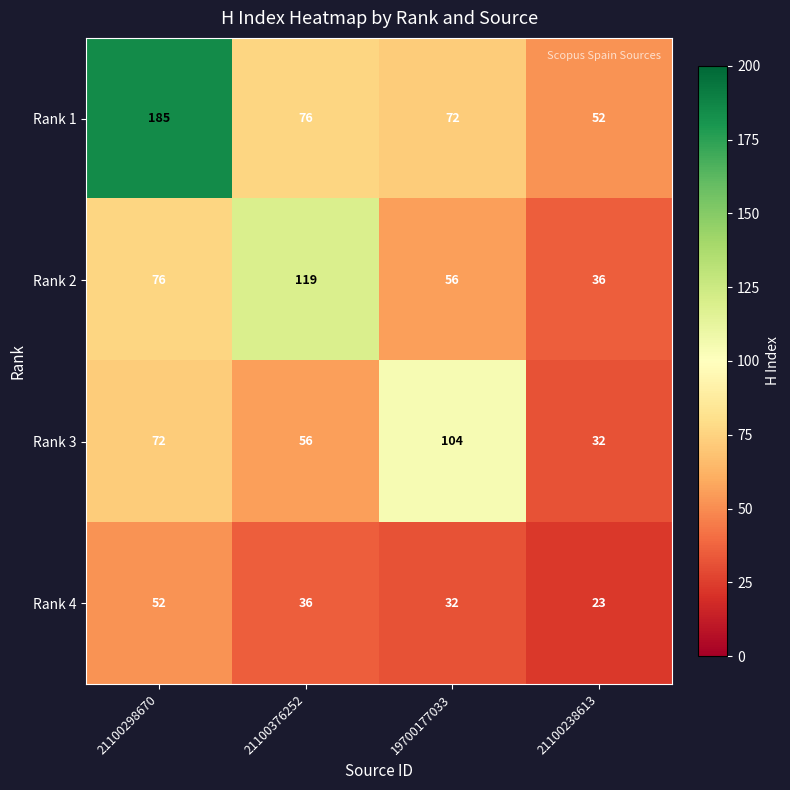

What is the difference between the maximum and minimum values in the Rank 4 series?

29